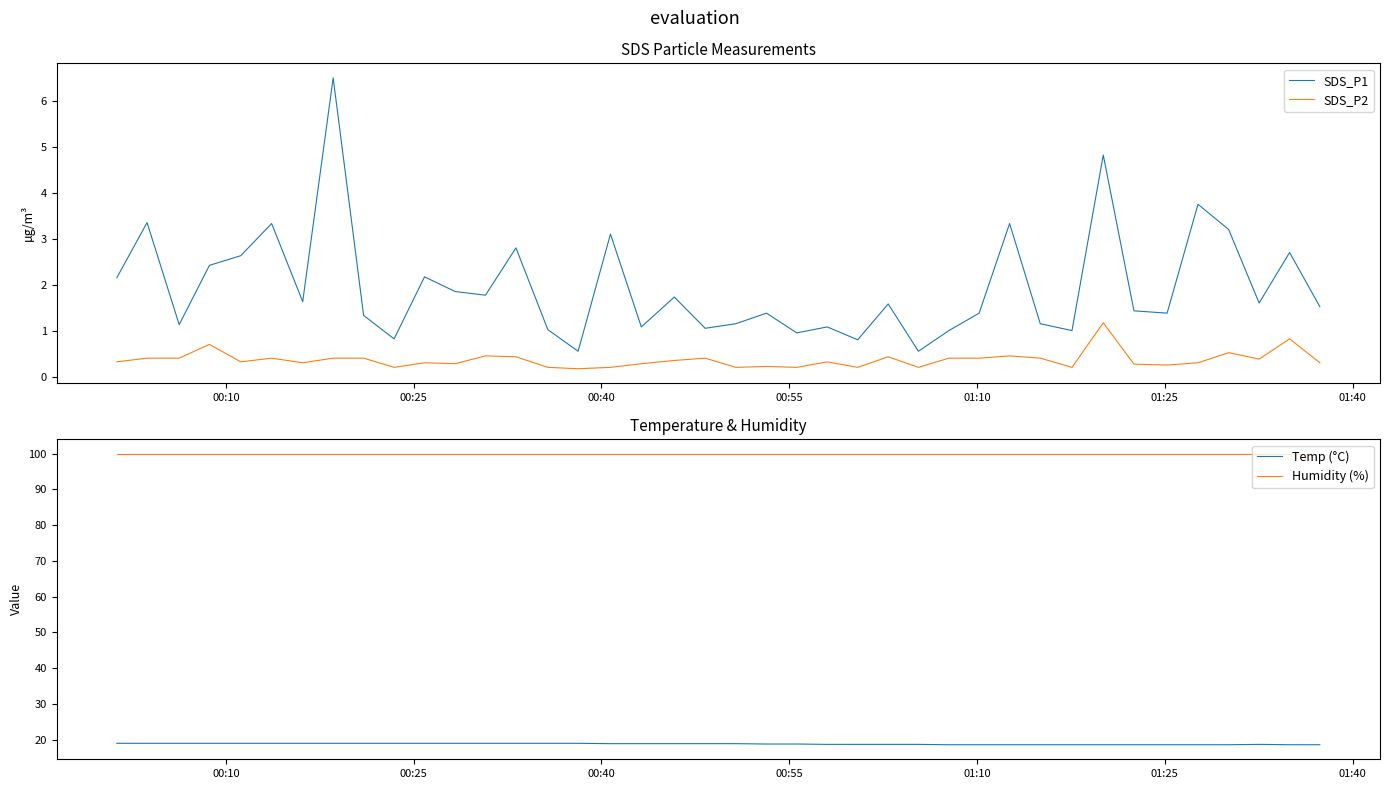

True or false: Temp (°C) and Humidity (%) intersect in this chart.

False